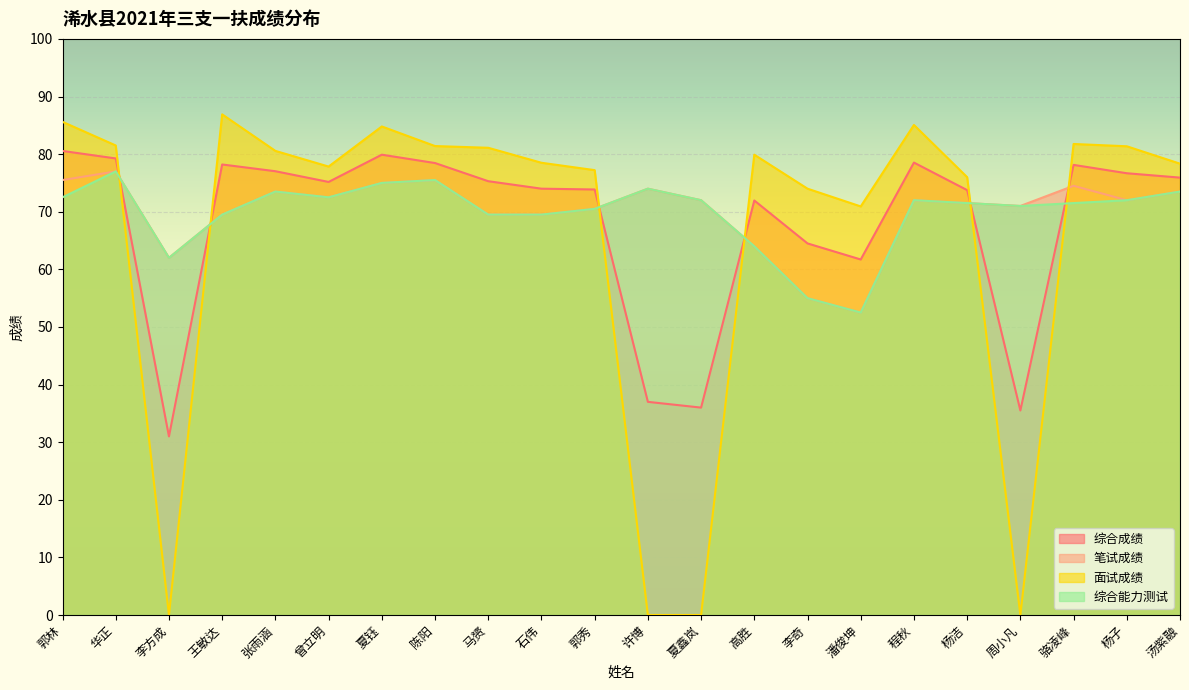

How many intersections are there between 面试成绩 and 综合能力测试?

6